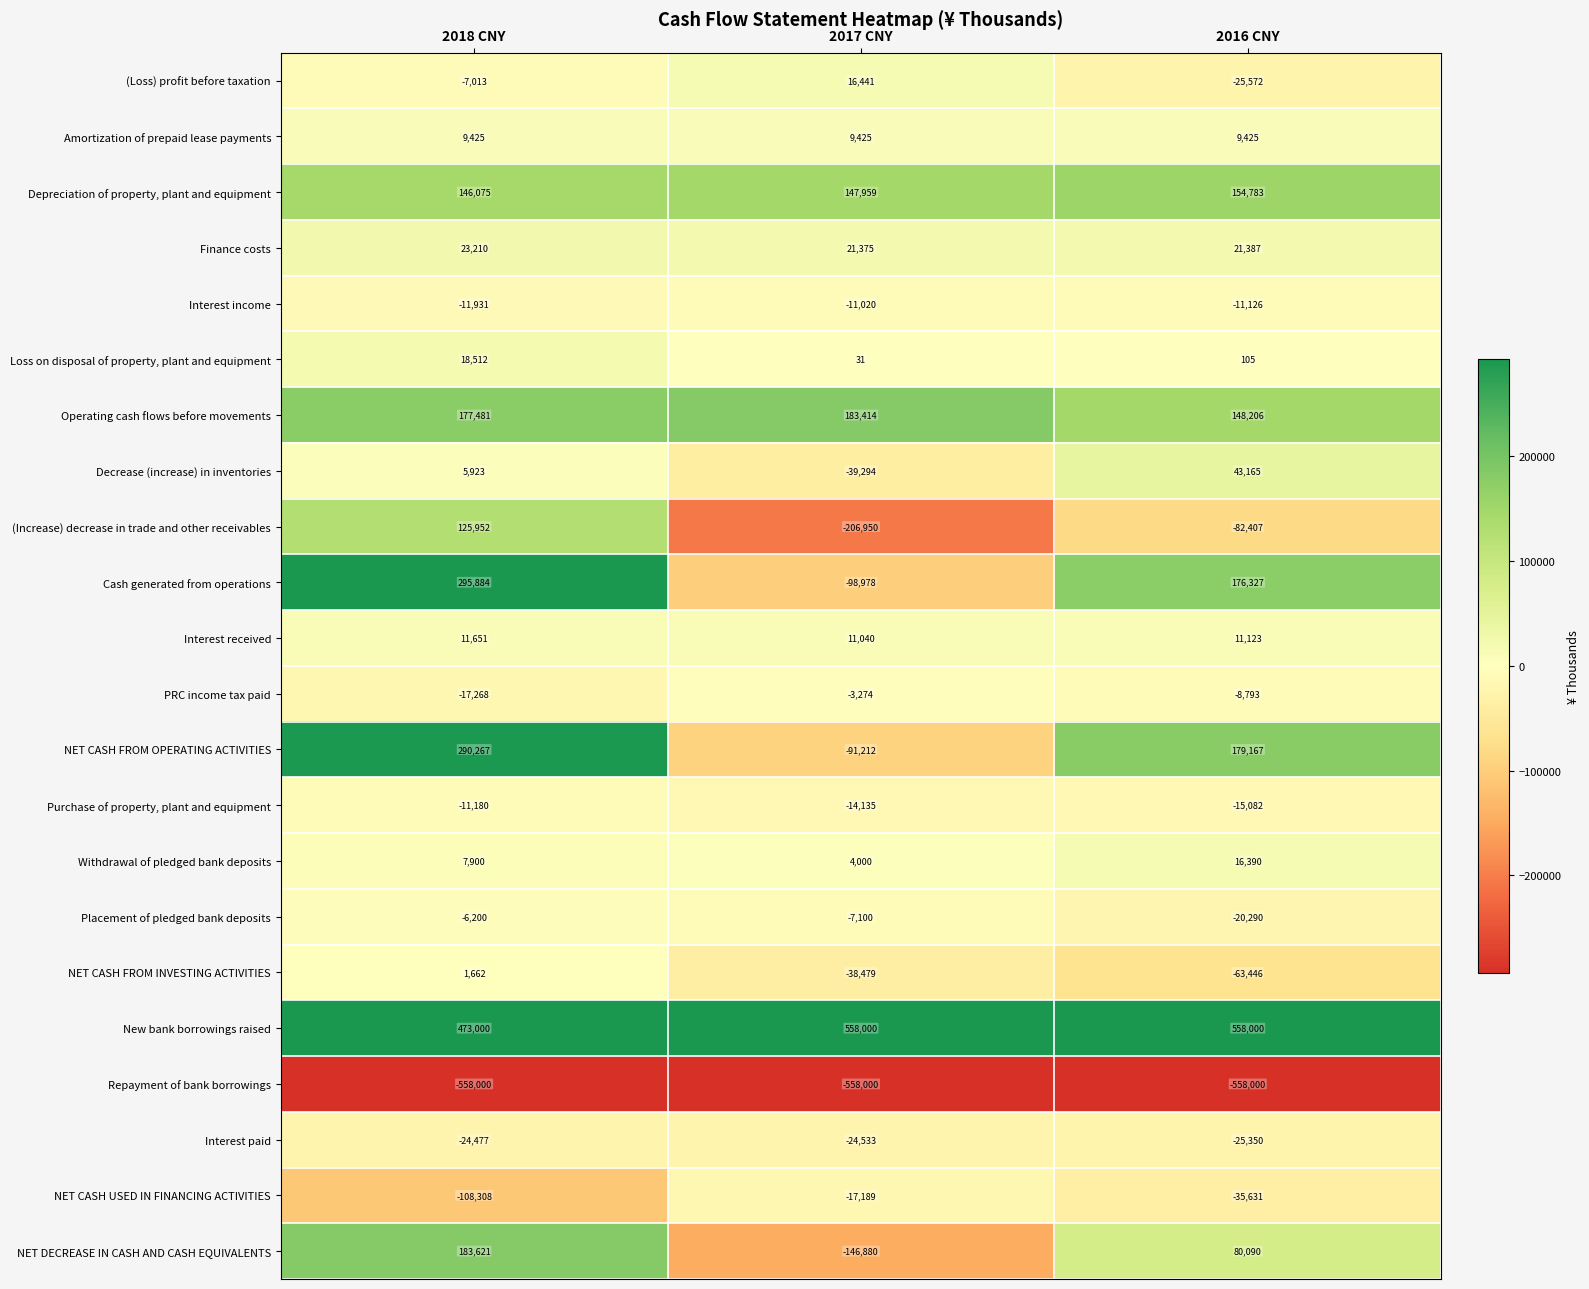

What is the lowest value of the NET CASH USED IN FINANCING ACTIVITIES series?

-108308